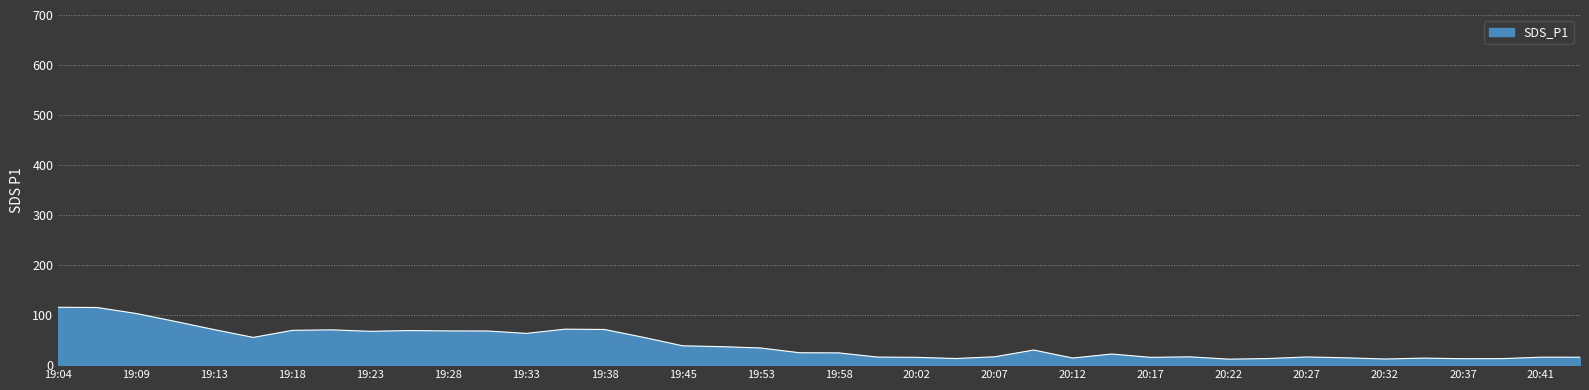

What is the greatest value displayed?

115.7